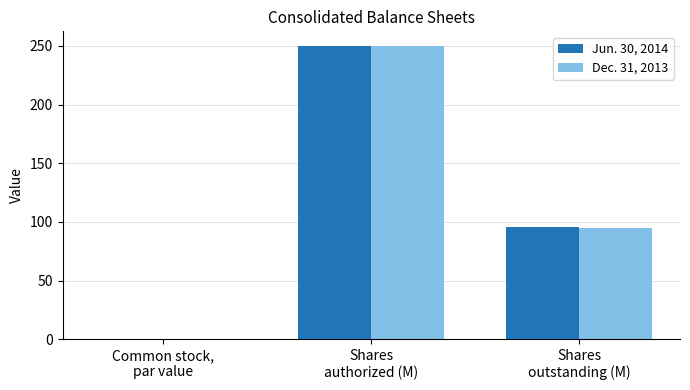

Does the chart contain stacked bars?

No